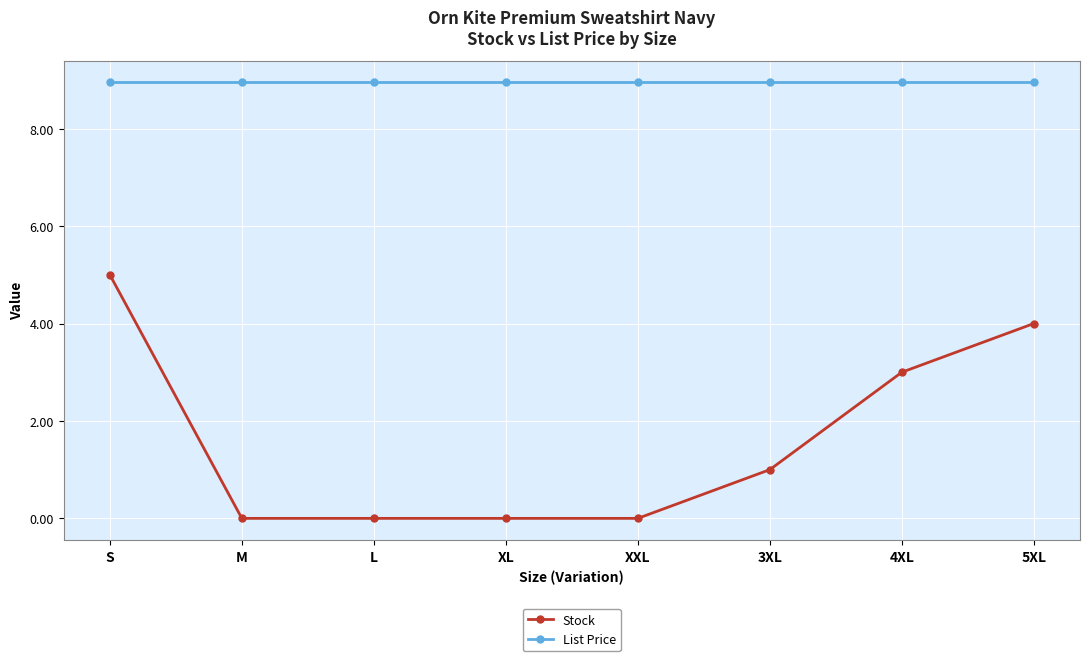

True or false: List Price and Stock cross at least once.

False